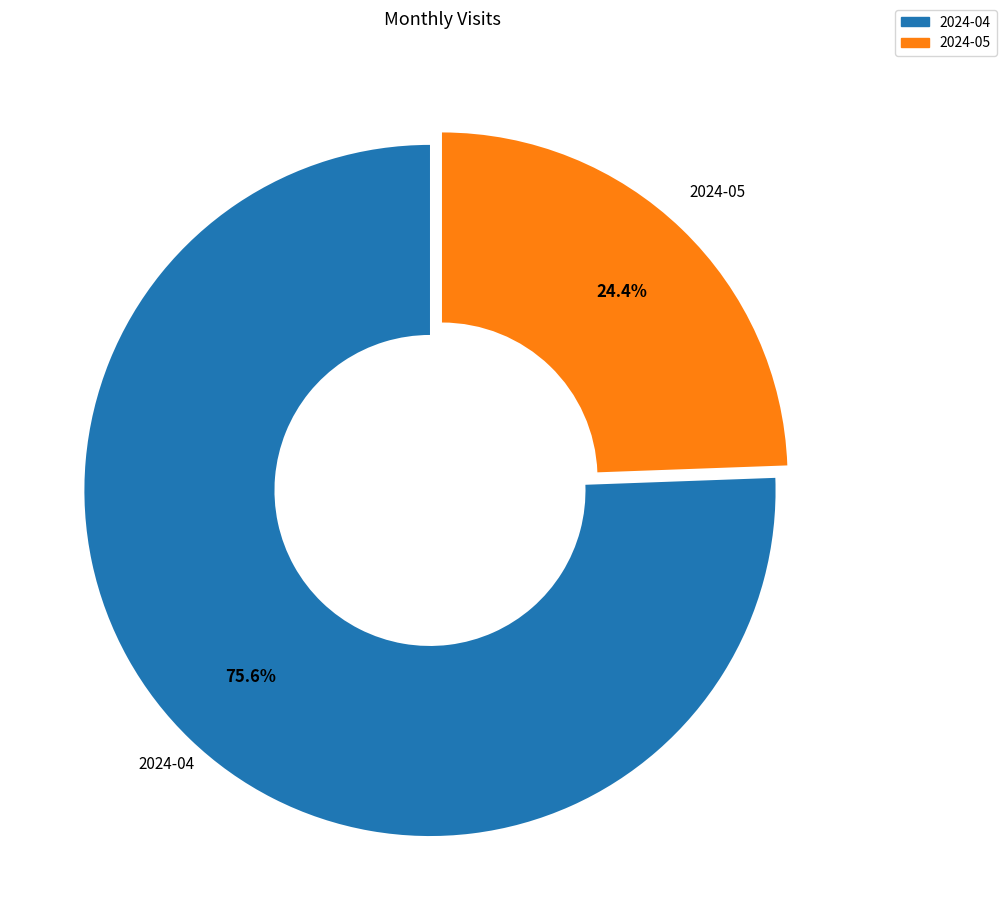

True or false: 2024-05 accounts for 24% of the total.

True